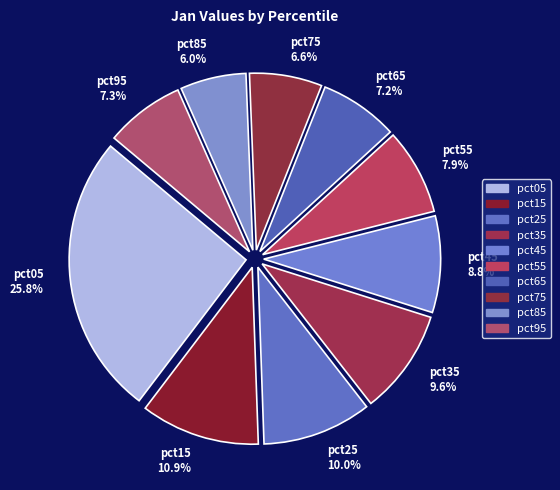

What is the ratio of the value at pct15 to the value at pct45?

1.2